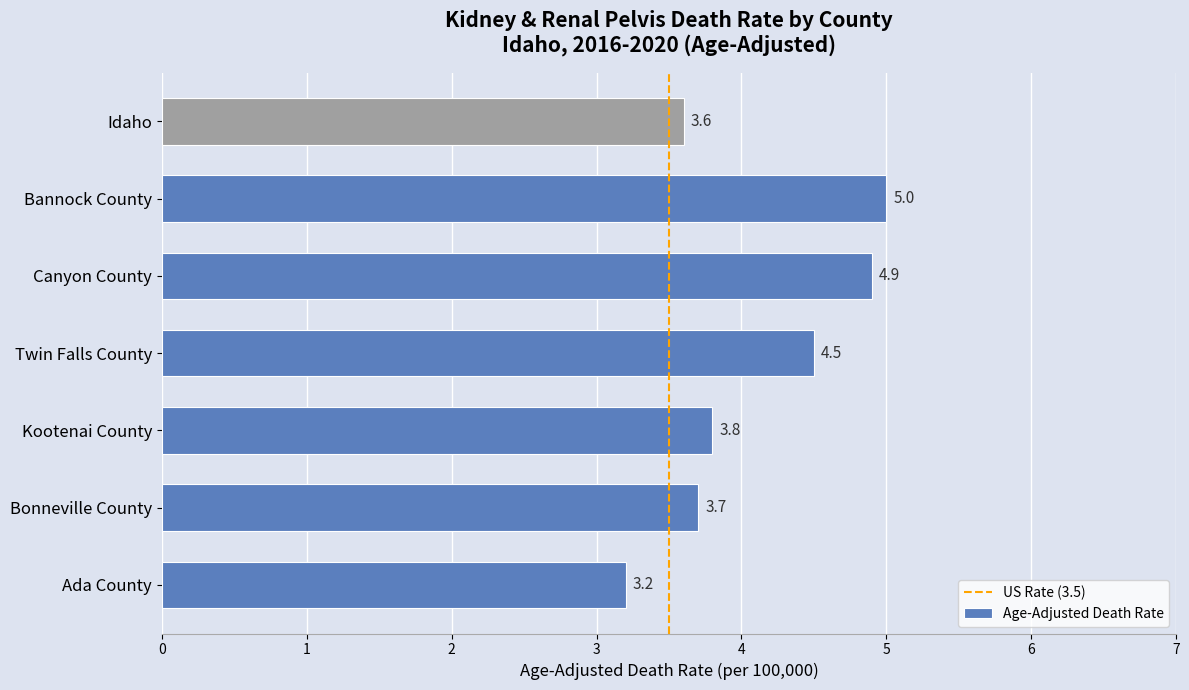

Reading top to bottom, transcribe all the data shown in this chart.

3.6	5.0	4.9	4.5	3.8	3.7	3.2